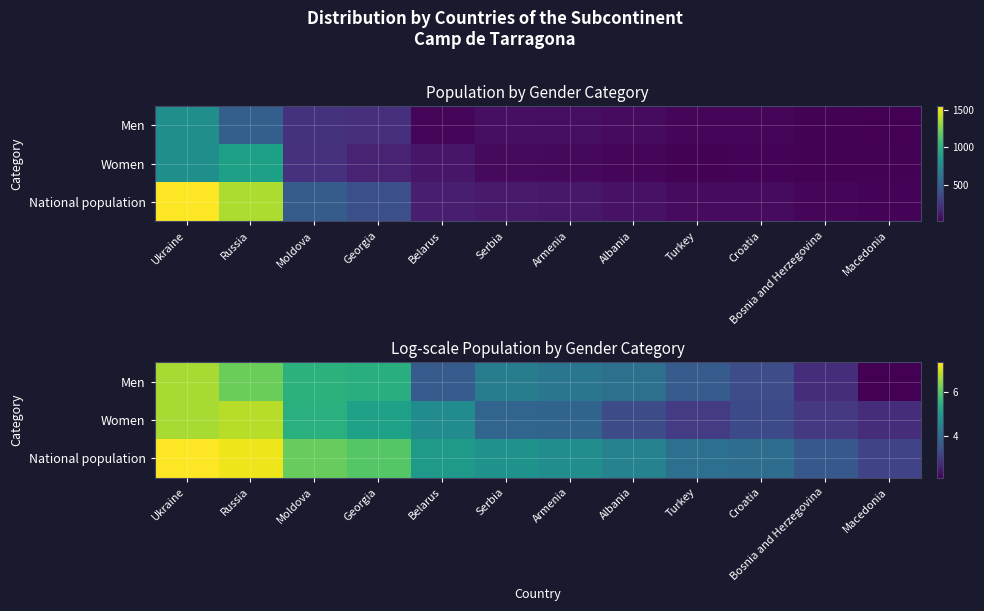

What is the difference between the Women values at Macedonia and Moldova?

2.7